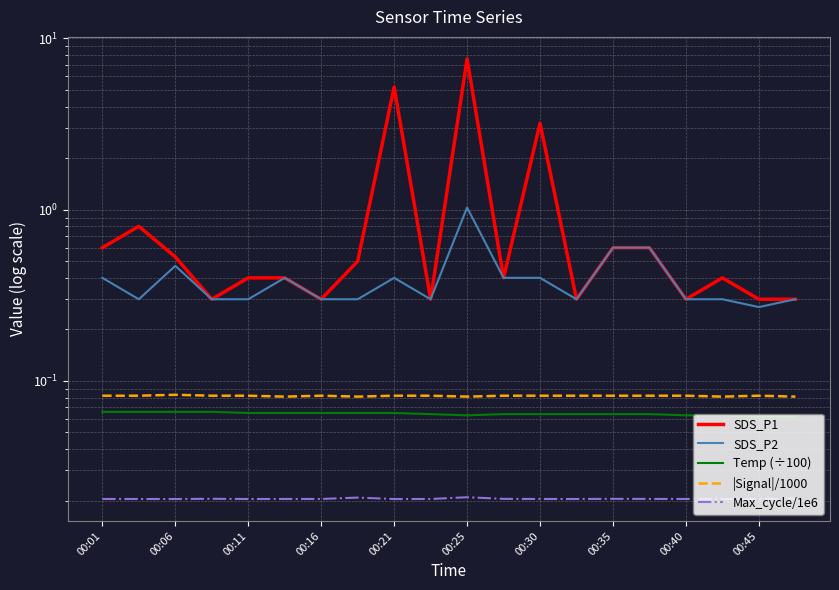

True or false: SDS_P1 and |Signal|/1000 cross at least once.

False